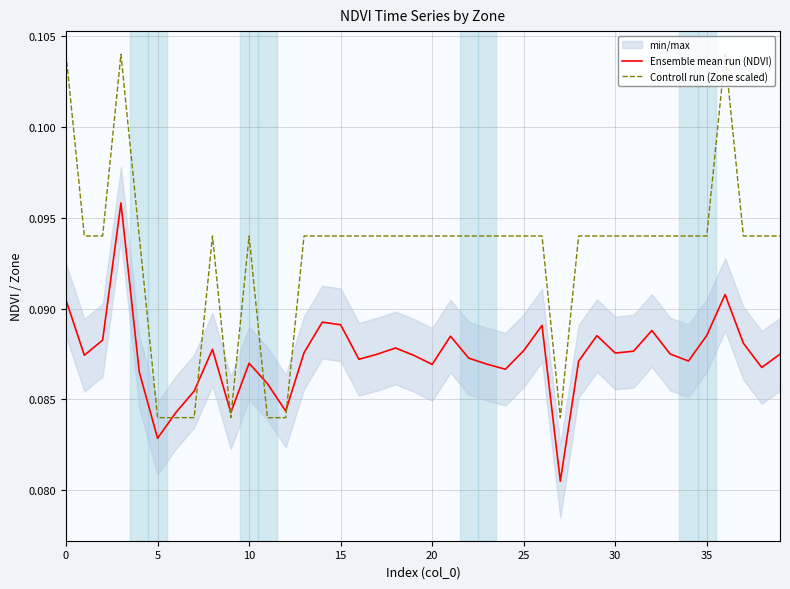

How many Controll run (Zone scaled) values are between 0 and 1?

40